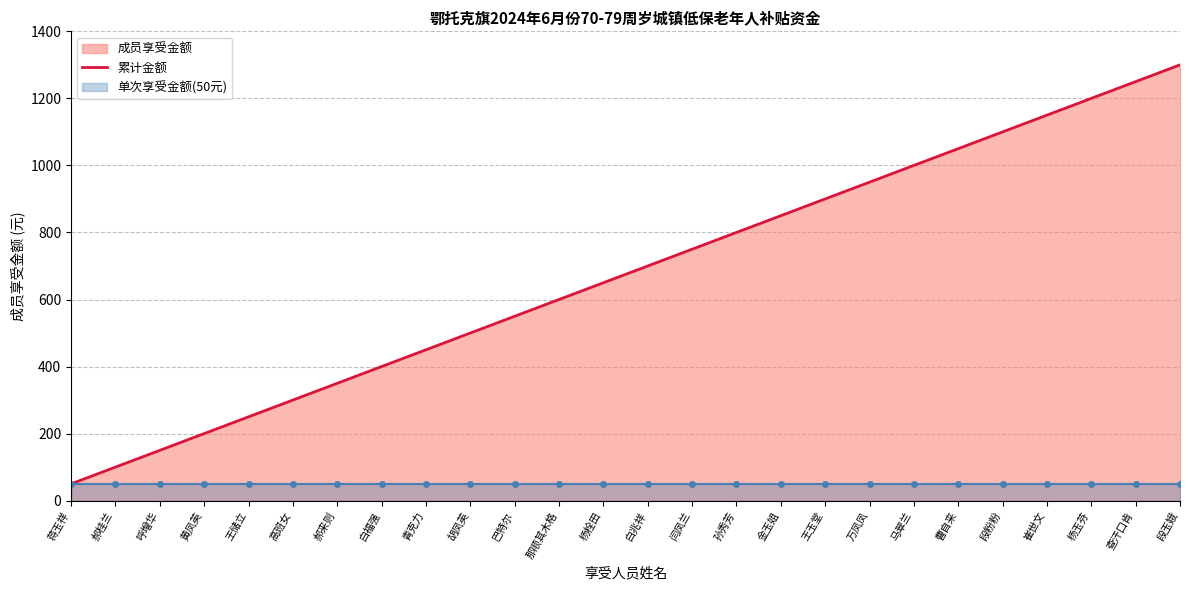

What is the approximate value at 杨玉芬?

1200